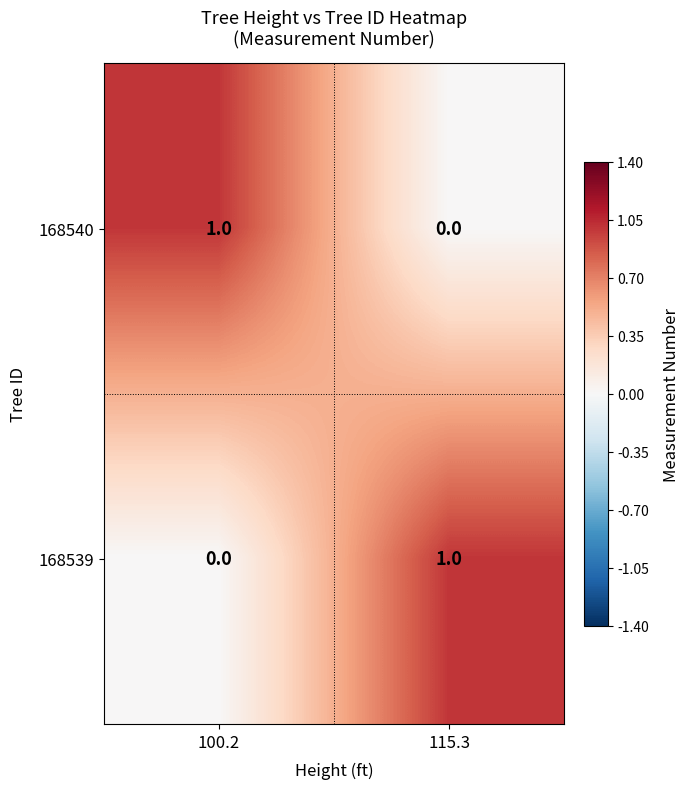

Is it true that 168540 equals 2 at 100.2?

False